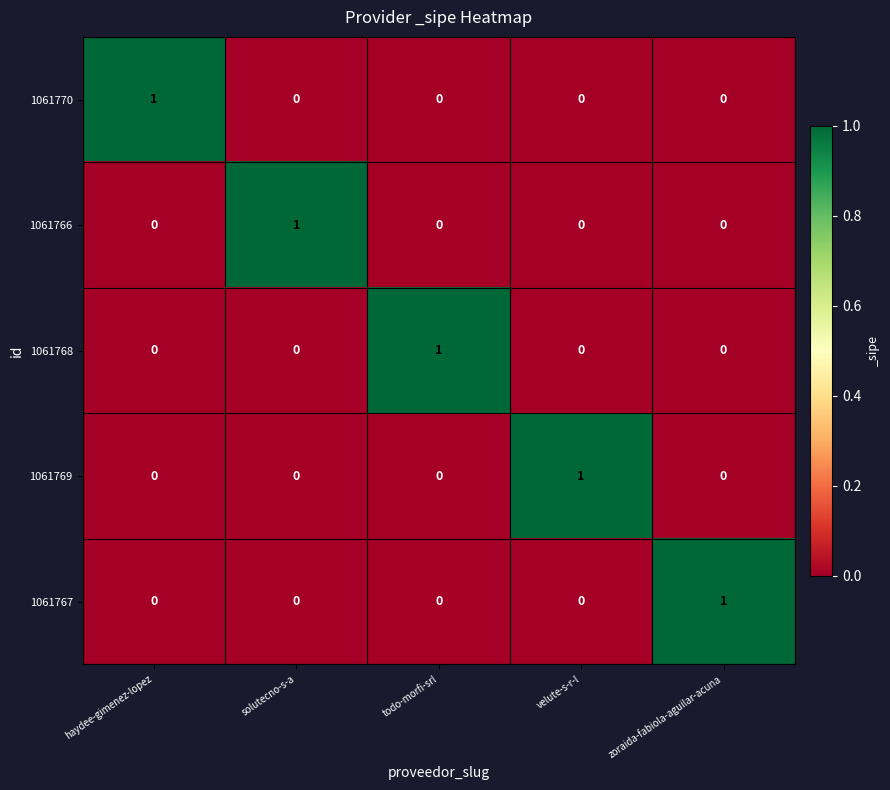

Is it true that 1061769 equals 1 at velute-s-r-l?

True